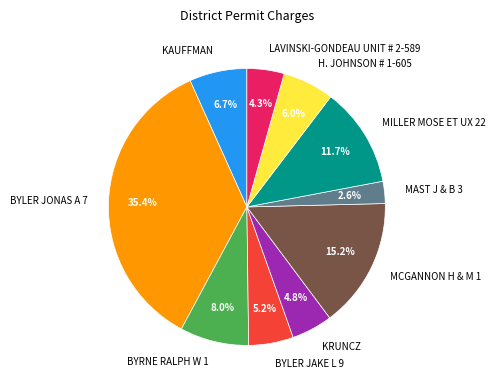

Which category has the smallest portion of the pie?

MAST J & B 3